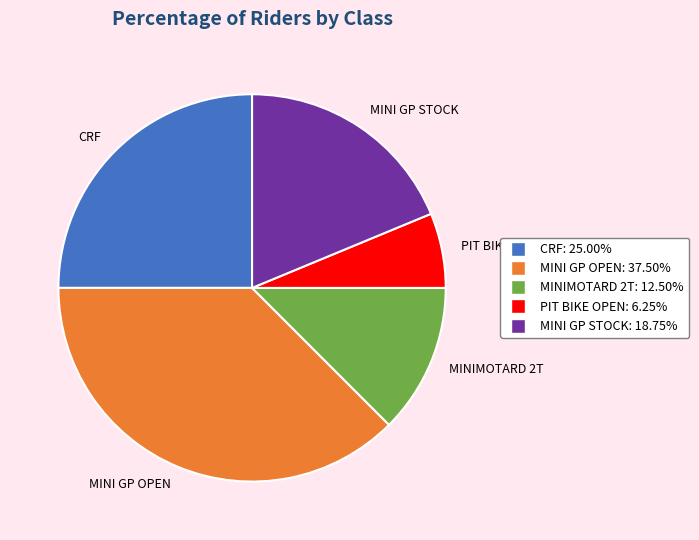

True or false: MINI GP STOCK accounts for 19% of the total.

True